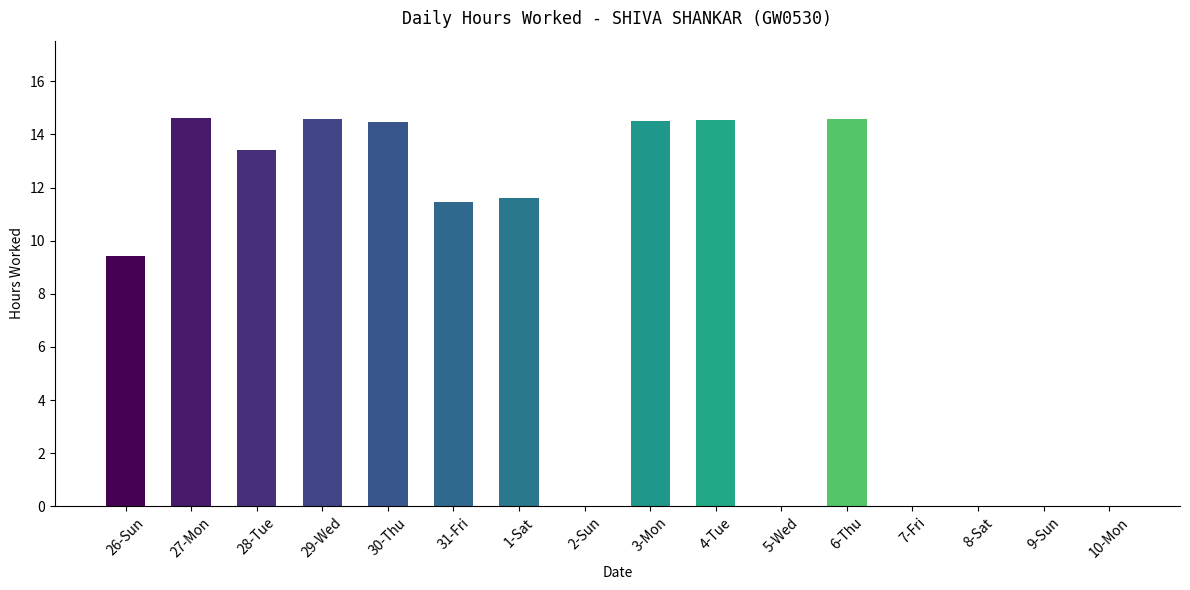

What is the difference between the values at 27-Mon and 5-Wed?

14.6